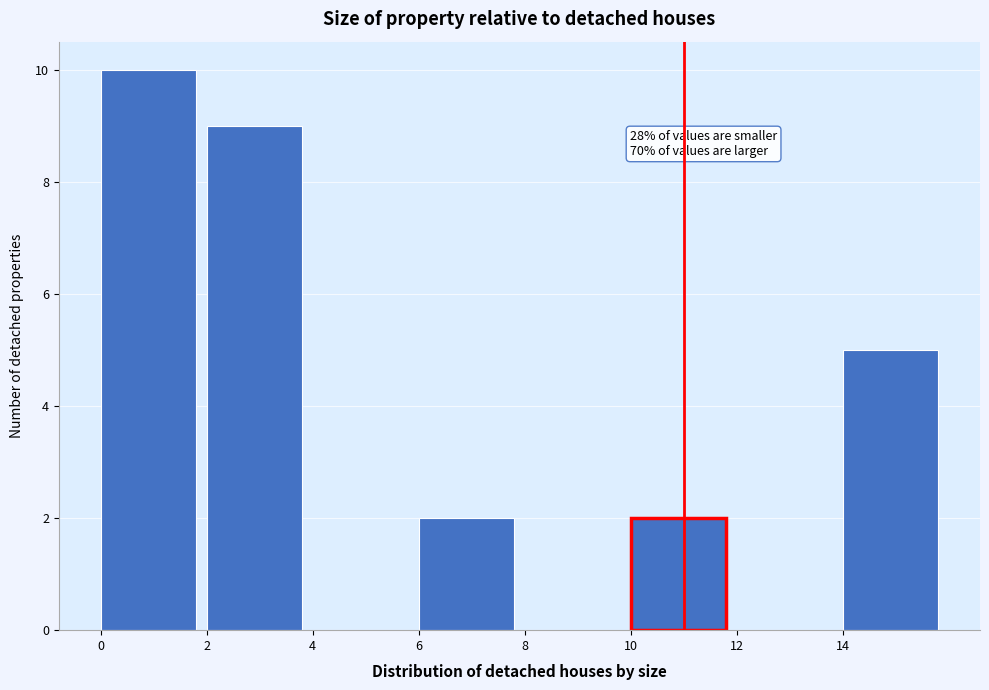

Over which range of the x-axis is the bar tallest?

0 to 2